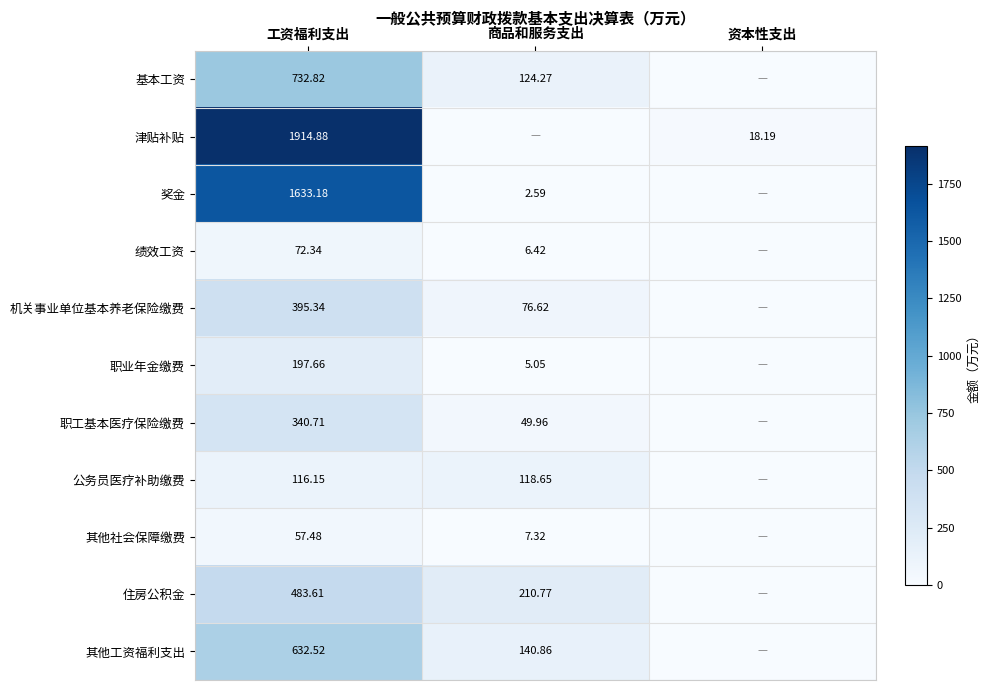

Is the value of 绩效工资 at 工资福利支出 greater than the value of 津贴补贴 at 资本性支出?

Yes